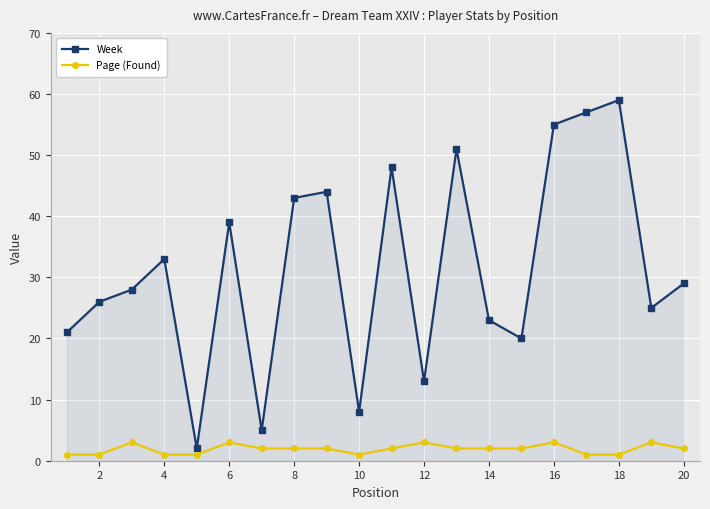

Rank the series by their maximum value, from lowest to highest.

Page (Found), Week